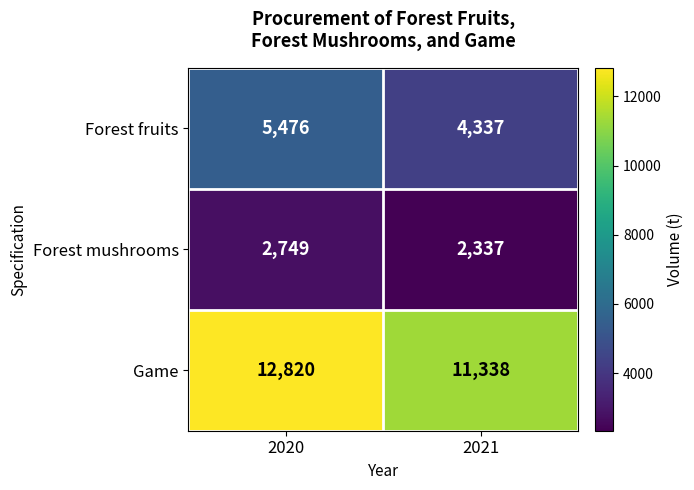

Which series has the largest range (max minus min)?

Game